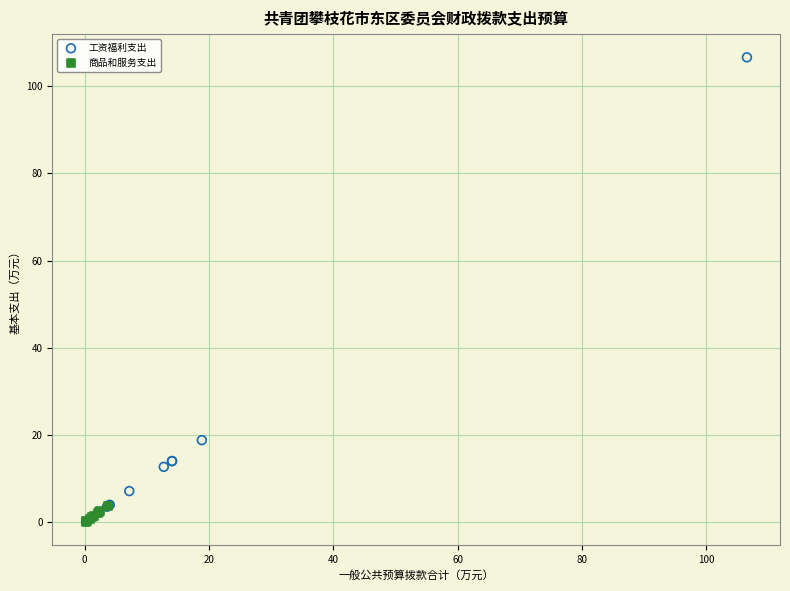

Which series has the widest spread of Y values?

工资福利支出